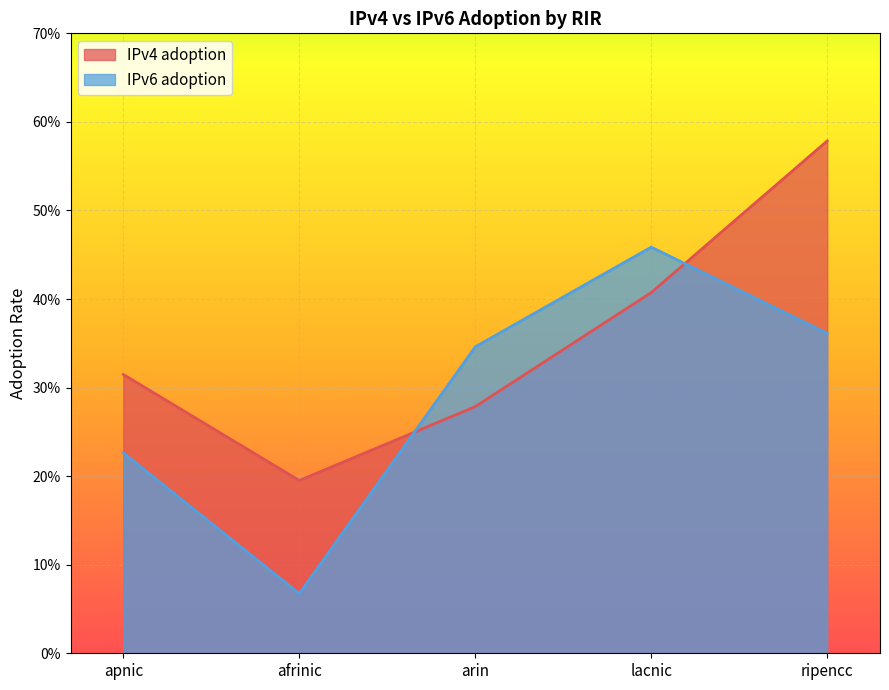

True or false: IPv6 adoption has a value of 0.5 at lacnic.

True